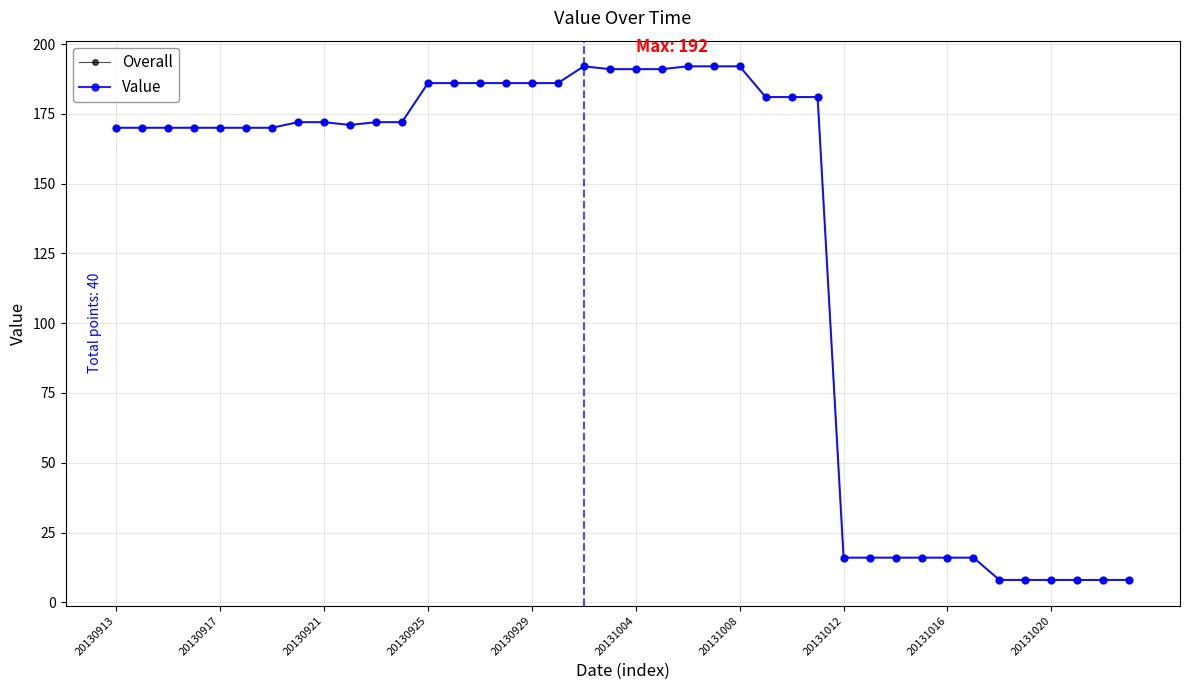

Is this an area chart (filled region under the line)?

No